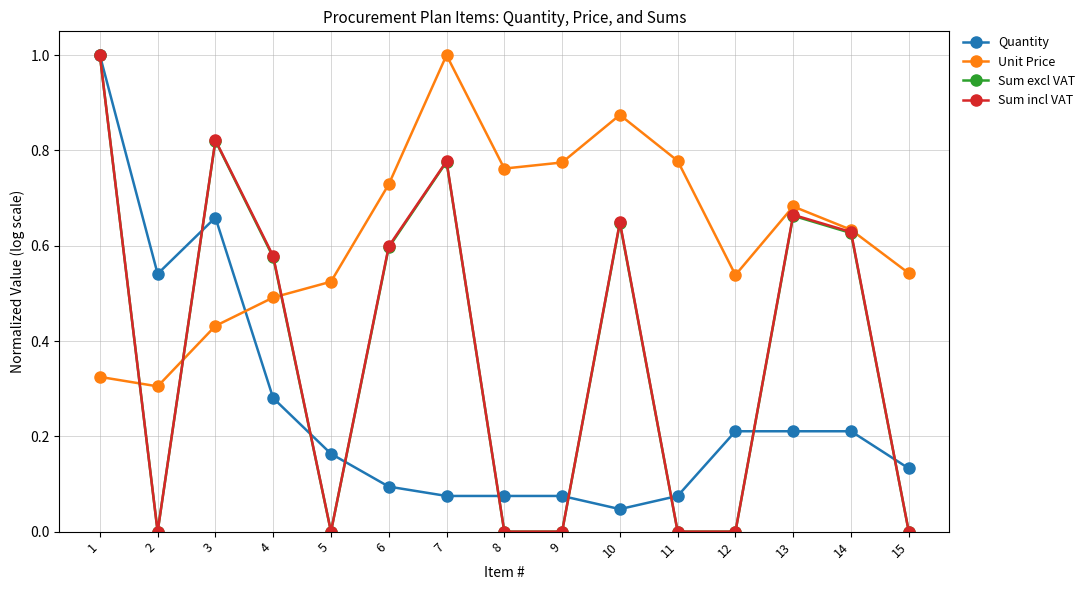

What is the value of the Quantity point at the 1st from the left?

1.0